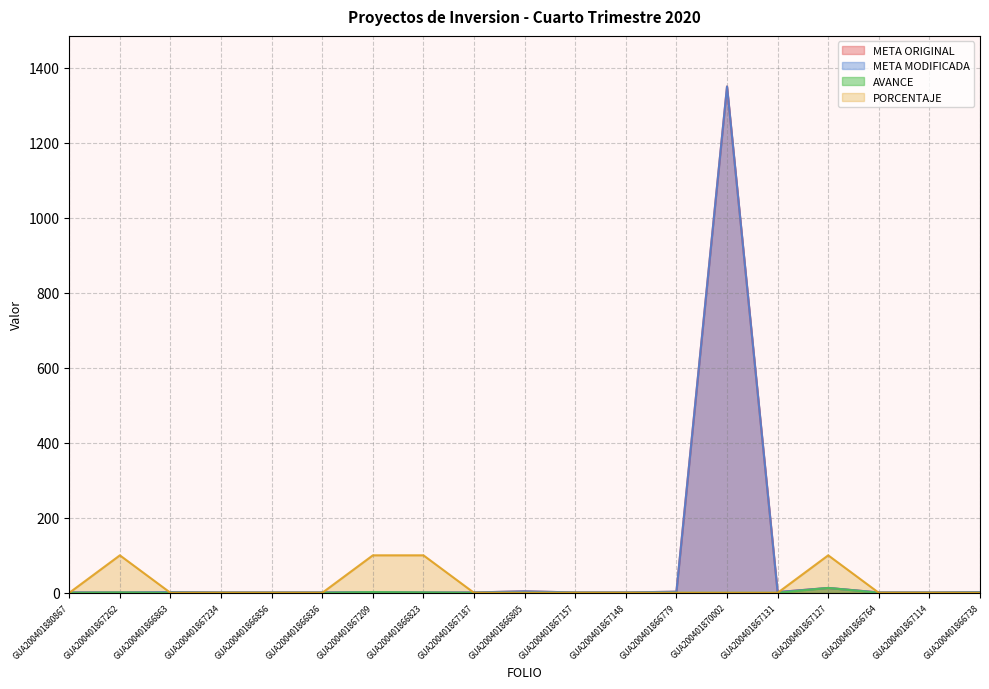

What is the value of the META ORIGINAL point at the 16th from the left?

13.0